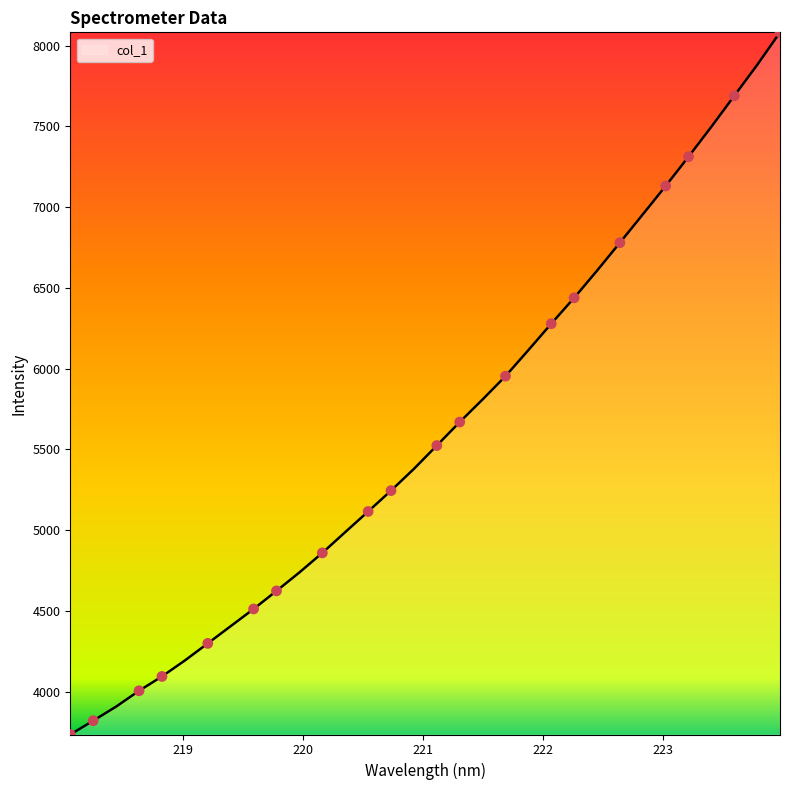

What is the difference between the maximum and minimum values?

4348.0